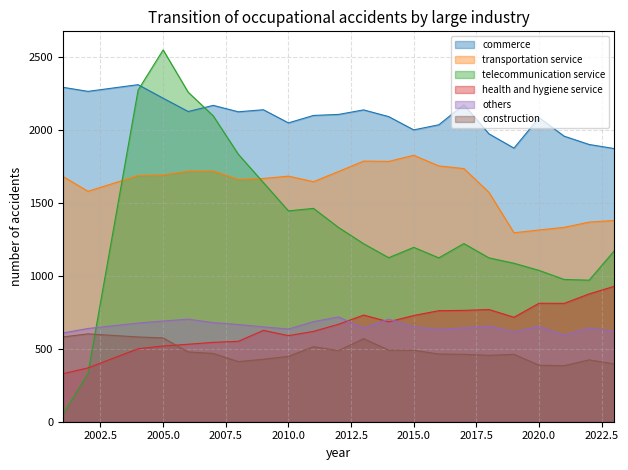

True or false: construction and transportation service cross at least once.

False